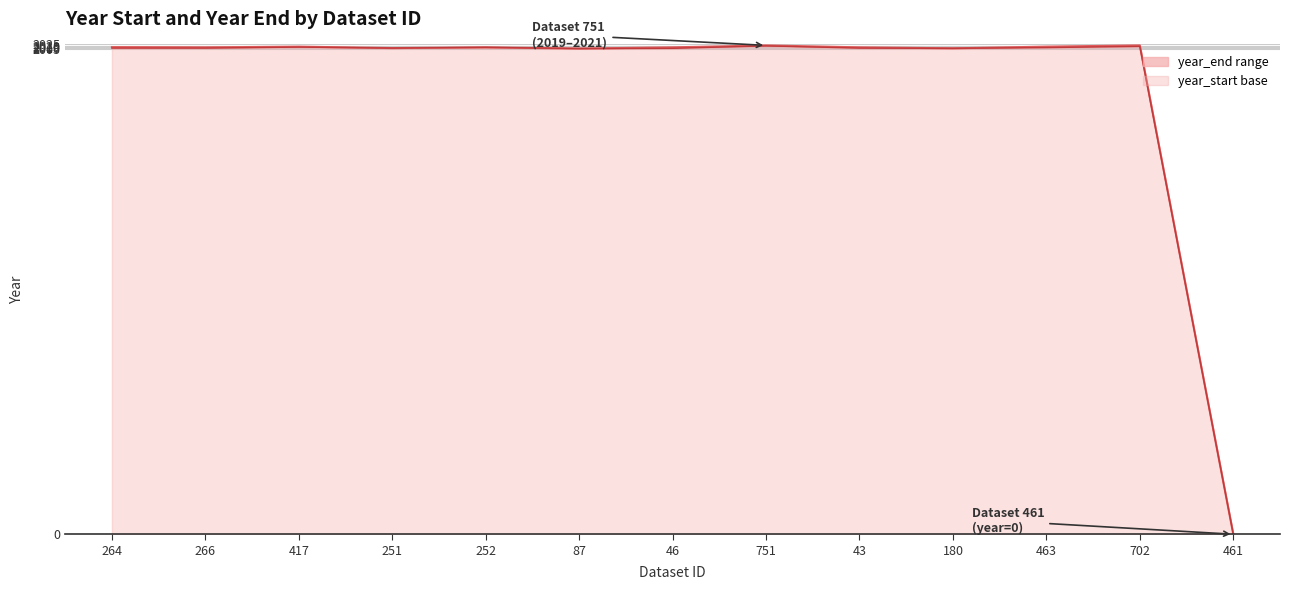

What are all the series names shown in the legend?

year_start, year_end